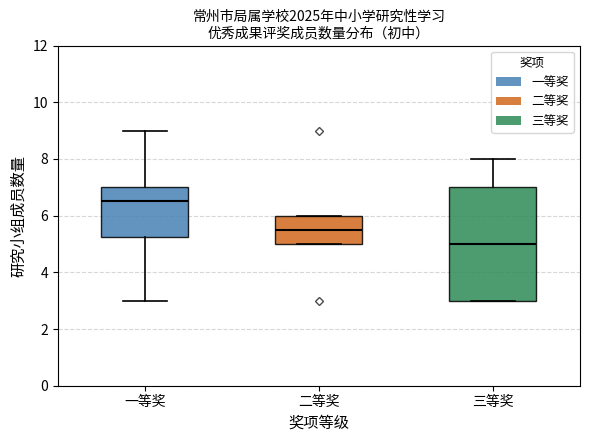

Where is the upper edge of the box for 三等奖 on the y-axis? The values are not printed on the chart, so give them approximately, as read against the axis.

7.0